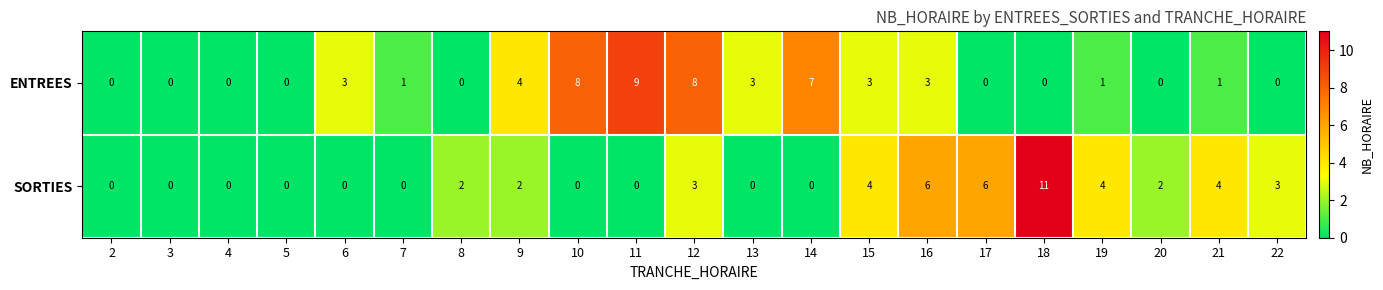

The ENTREES series shows 1 at 7. True or false?

True